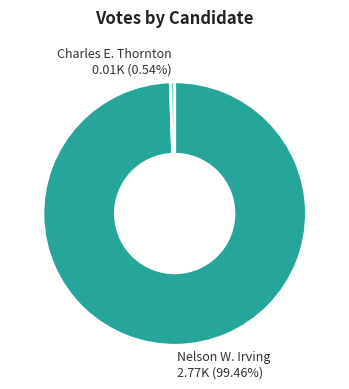

Is there a majority slice in this chart?

Yes